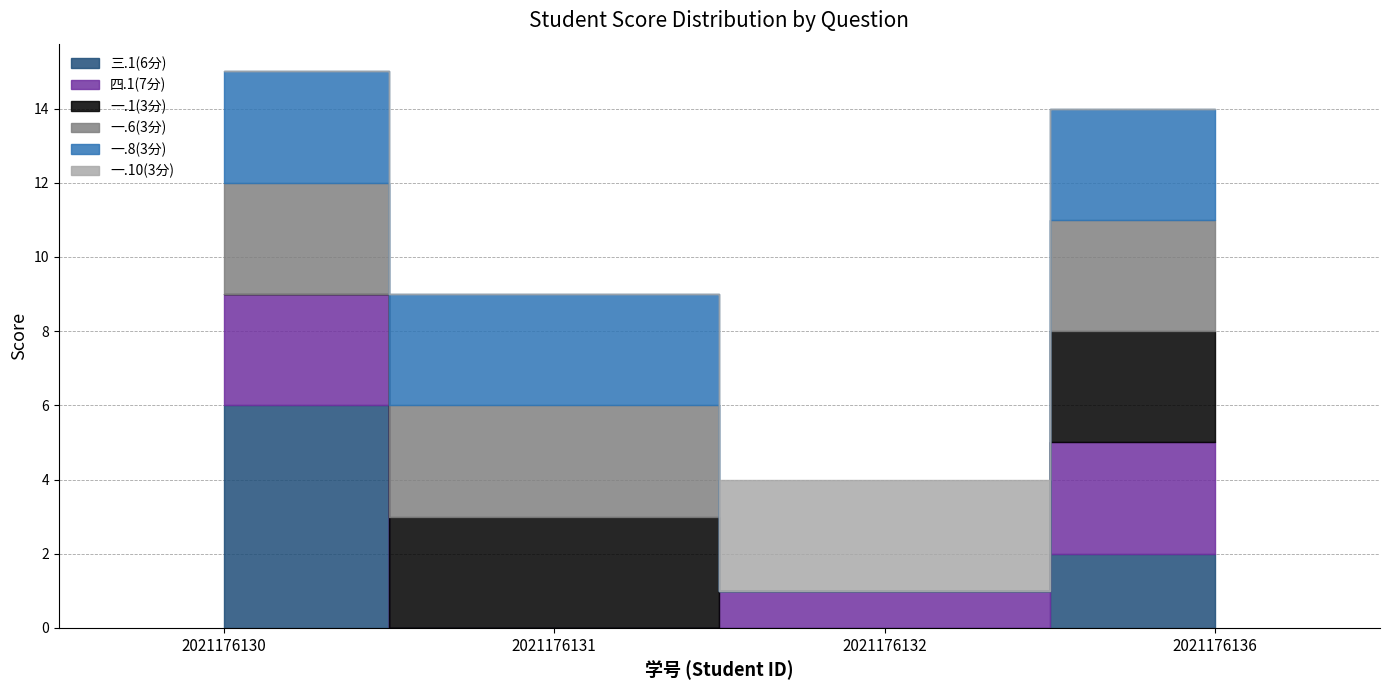

True or false: 一.6(3分) has more than 2 interior local peaks.

False